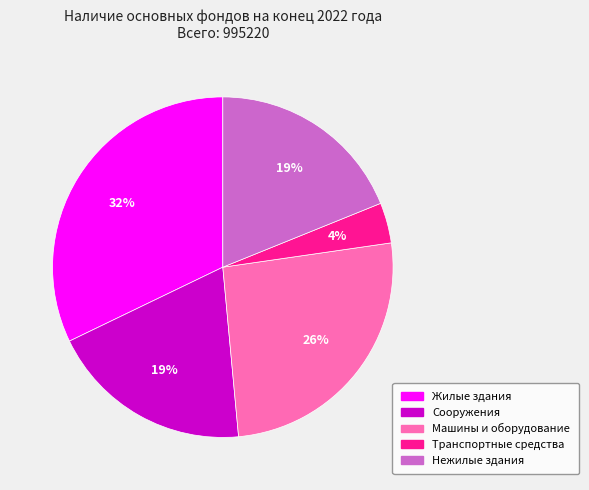

What is the smallest slice in the pie chart?

Транспортные средства